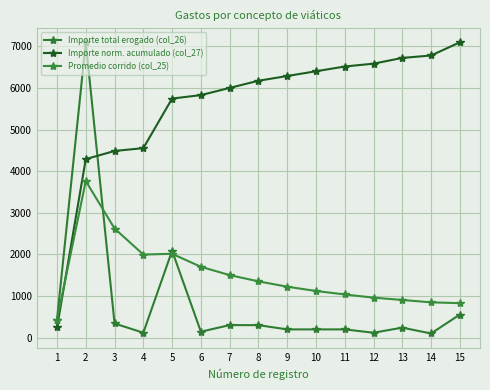

Which series has the largest range (max minus min)?

Importe total erogado (col_26)